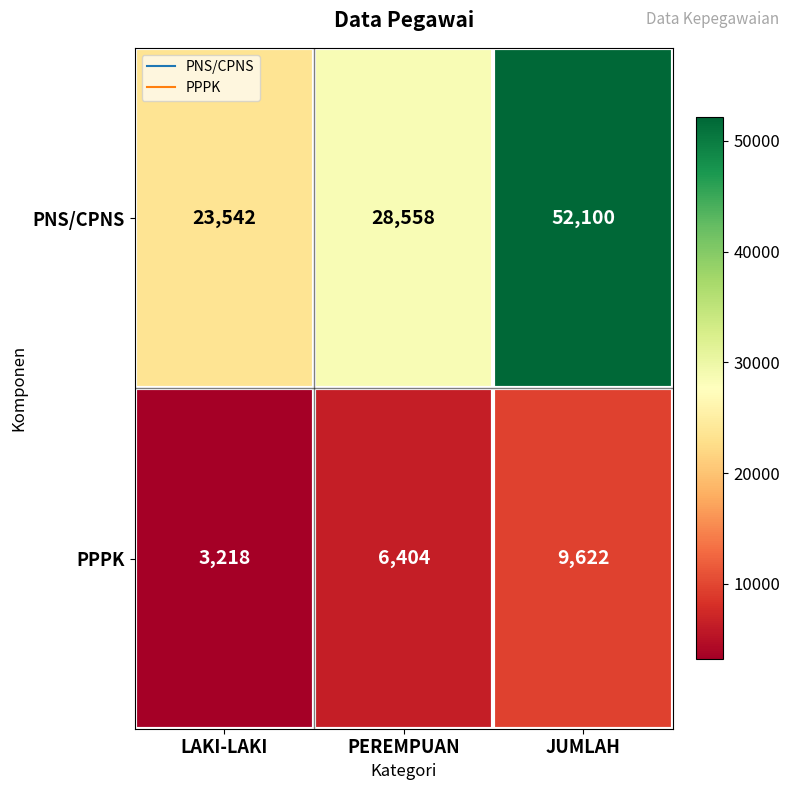

Between LAKI-LAKI and JUMLAH, which series saw the biggest shift?

PNS/CPNS